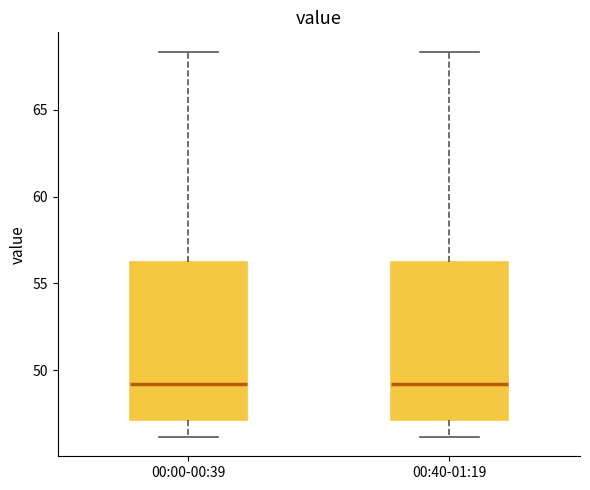

Reading left to right, read every box against the y-axis: the position of its median line, the range the box covers, and the ends of its whiskers. The values are not printed on the chart, so give them approximately, as read against the axis.

00:00-00:39: median 49.0, box 47.0 to 56.0, whiskers 46.0 to 68.5
00:40-01:19: median 49.0, box 47.0 to 56.0, whiskers 46.0 to 68.5